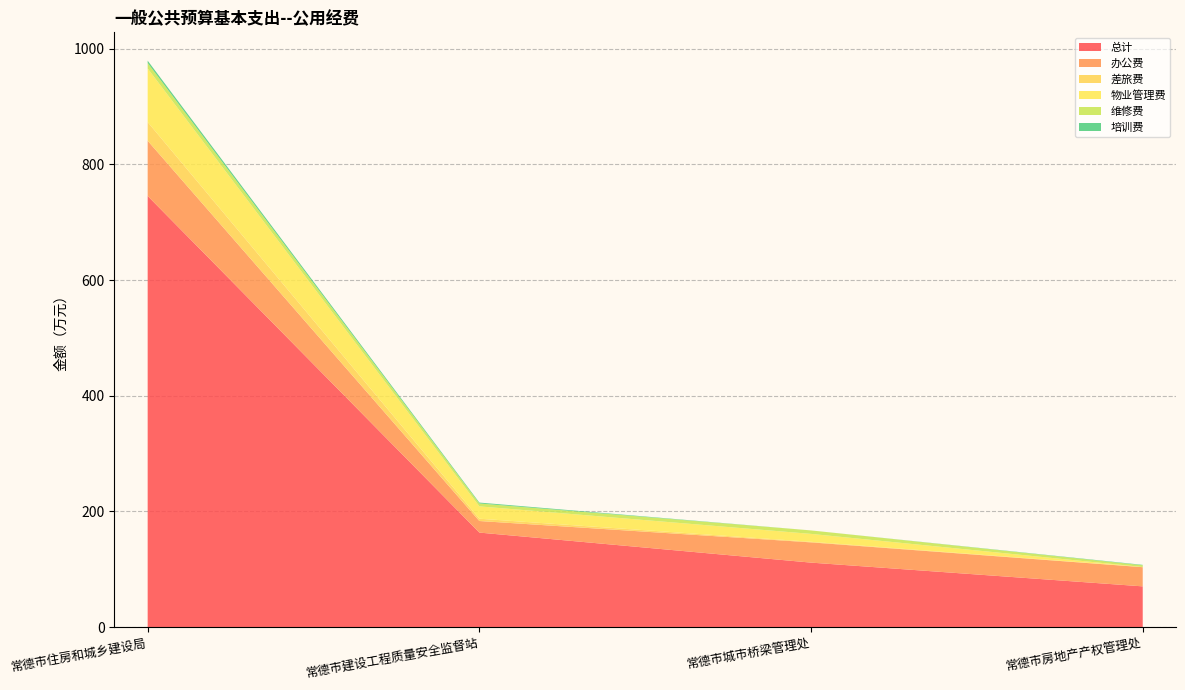

Reading left to right, list all the values displayed in this chart.

总计: 常德市住房和城乡建设局=745.3	常德市建设工程质量安全监督站=163.4	常德市城市桥梁管理处=111.5	常德市房地产产权管理处=70.4
办公费: 常德市住房和城乡建设局=95.4	常德市建设工程质量安全监督站=20.0	常德市城市桥梁管理处=35.0	常德市房地产产权管理处=33.1
差旅费: 常德市住房和城乡建设局=32.3	常德市建设工程质量安全监督站=4.0	常德市城市桥梁管理处=1.0	常德市房地产产权管理处=0.3
物业管理费: 常德市住房和城乡建设局=92.7	常德市建设工程质量安全监督站=21.3	常德市城市桥梁管理处=13.7	常德市房地产产权管理处=0.0
维修费: 常德市住房和城乡建设局=9.5	常德市建设工程质量安全监督站=5.0	常德市城市桥梁管理处=6.0	常德市房地产产权管理处=3.0
培训费: 常德市住房和城乡建设局=4.0	常德市建设工程质量安全监督站=1.6	常德市城市桥梁管理处=0.0	常德市房地产产权管理处=0.8